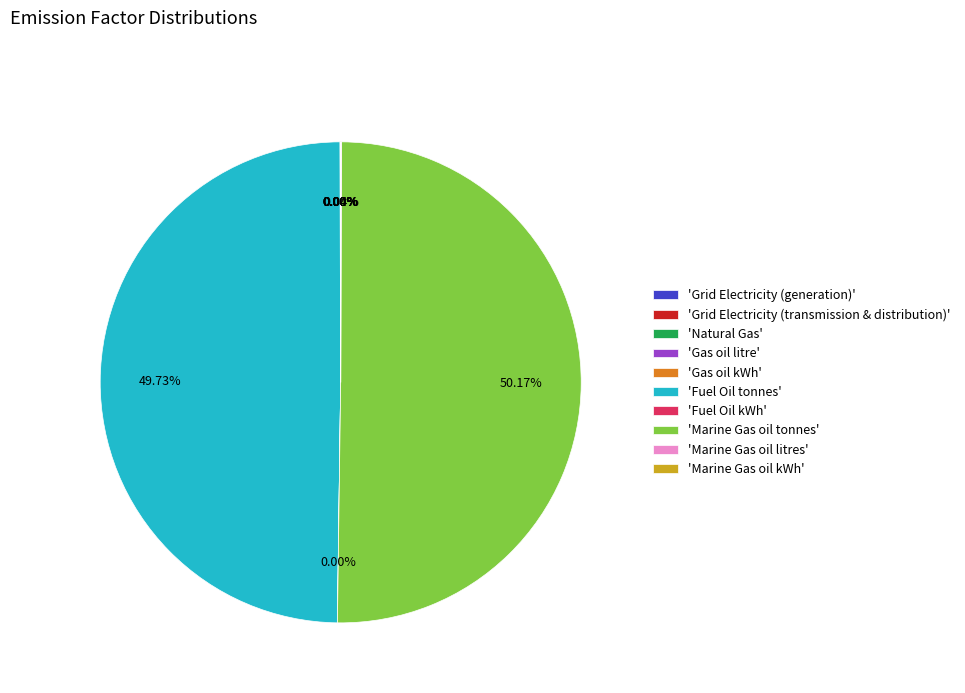

Which category accounts for the majority?

'Marine Gas oil tonnes'